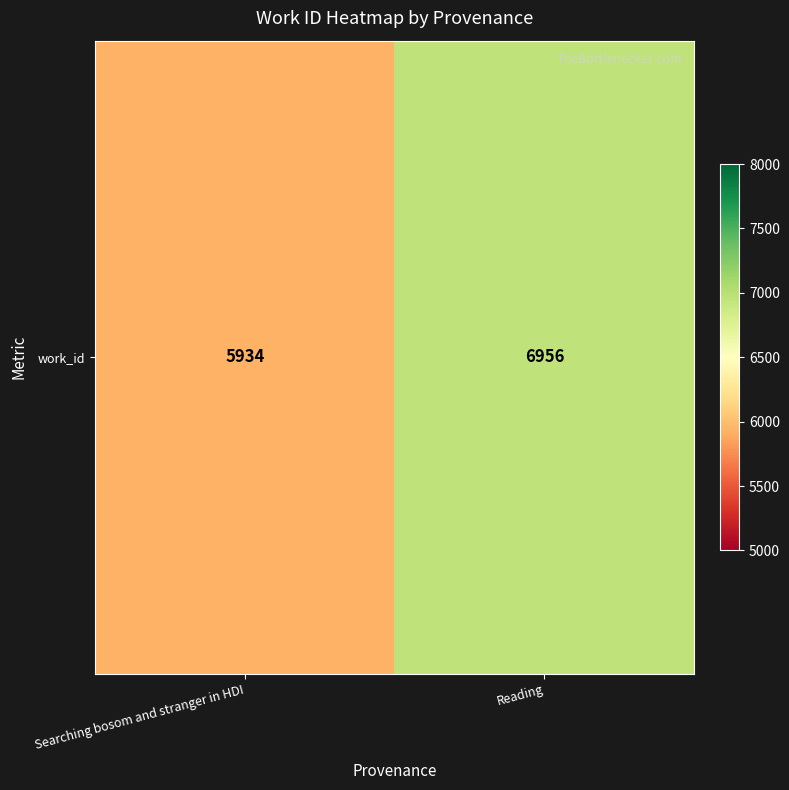

What value does the data have at Searching bosom and stranger in HDI, to the nearest 100?

5900